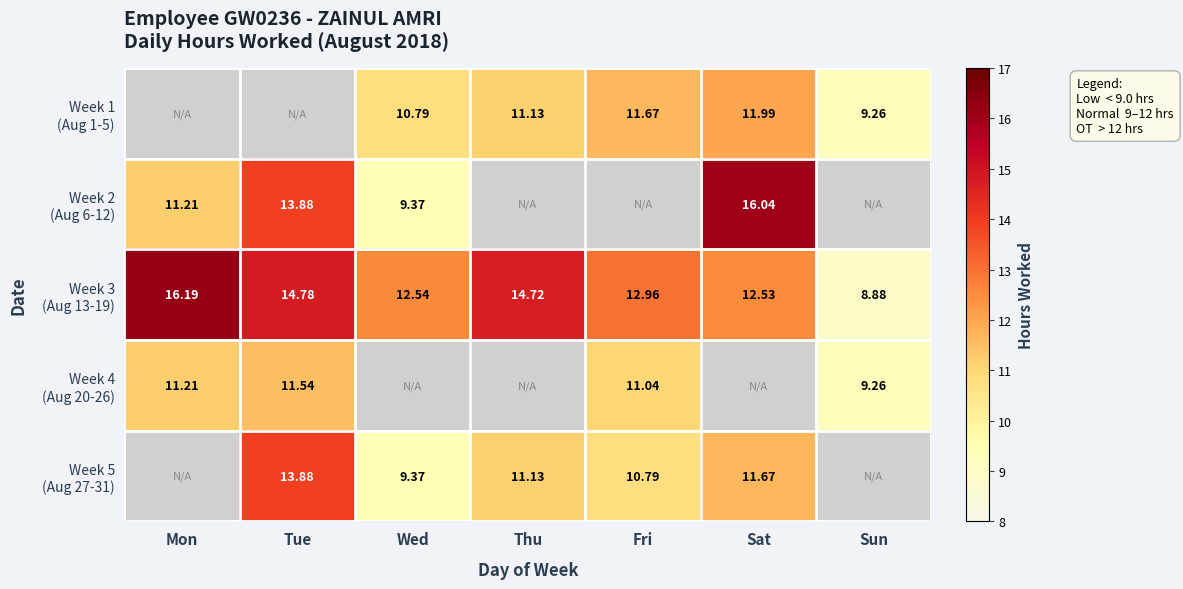

Between Thu and Sun, which series saw the biggest shift?

Week 3 (Aug 13-19)